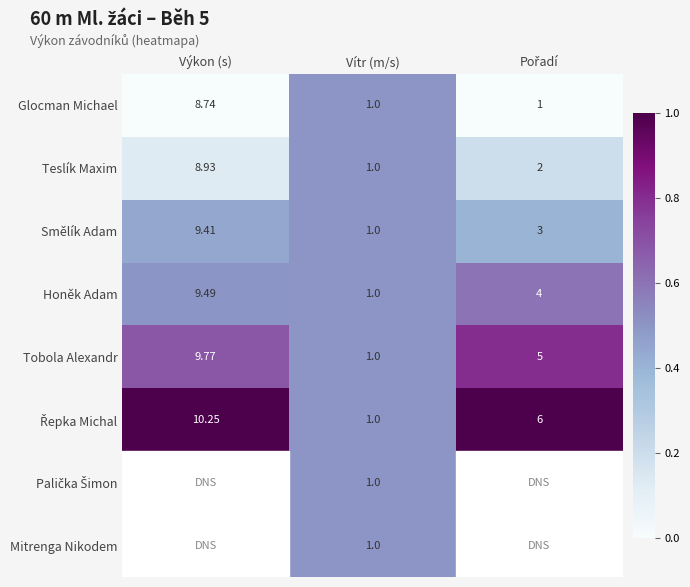

Where does the Honěk Adam series first go above 4?

Výkon (s)